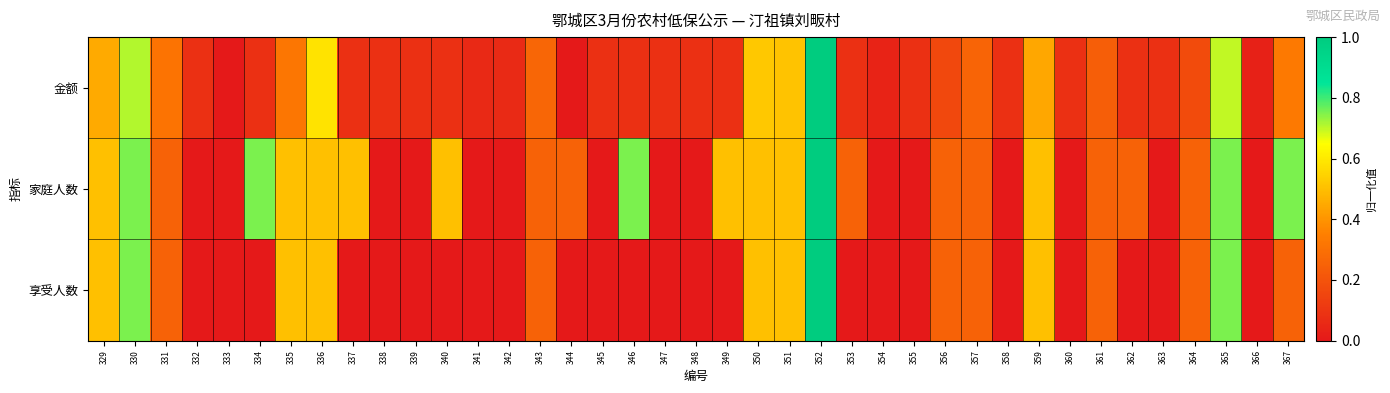

At how many categories does at least one series exceed 0?

38